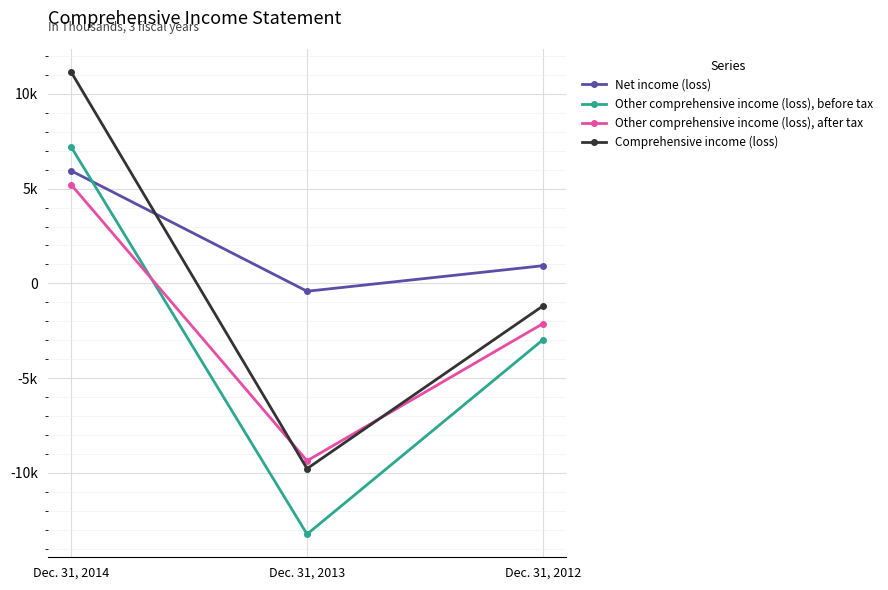

At which category is the sum across all series the highest?

Dec. 31, 2014